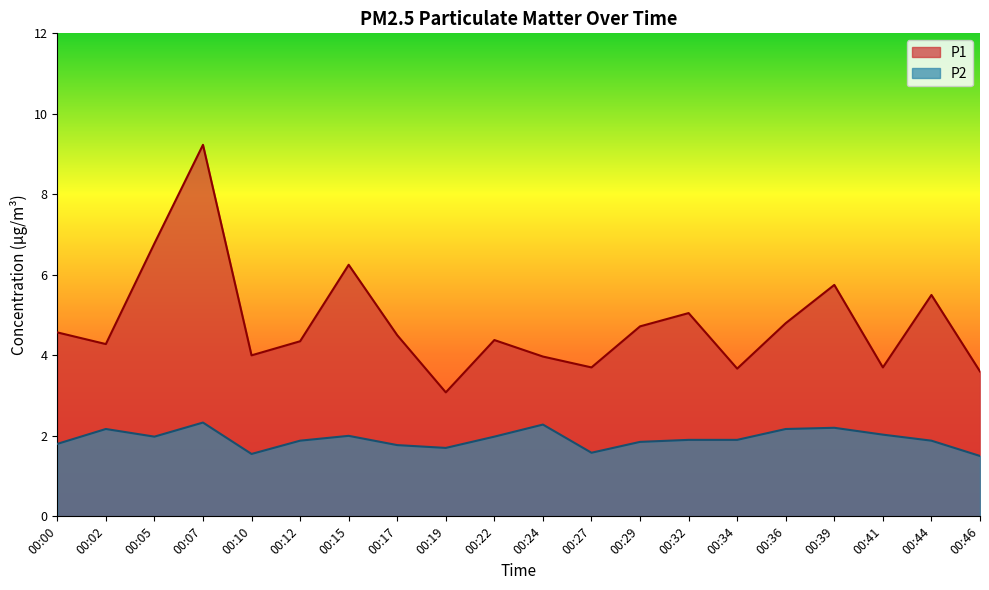

At which label is P2 closest to 1?

00:46